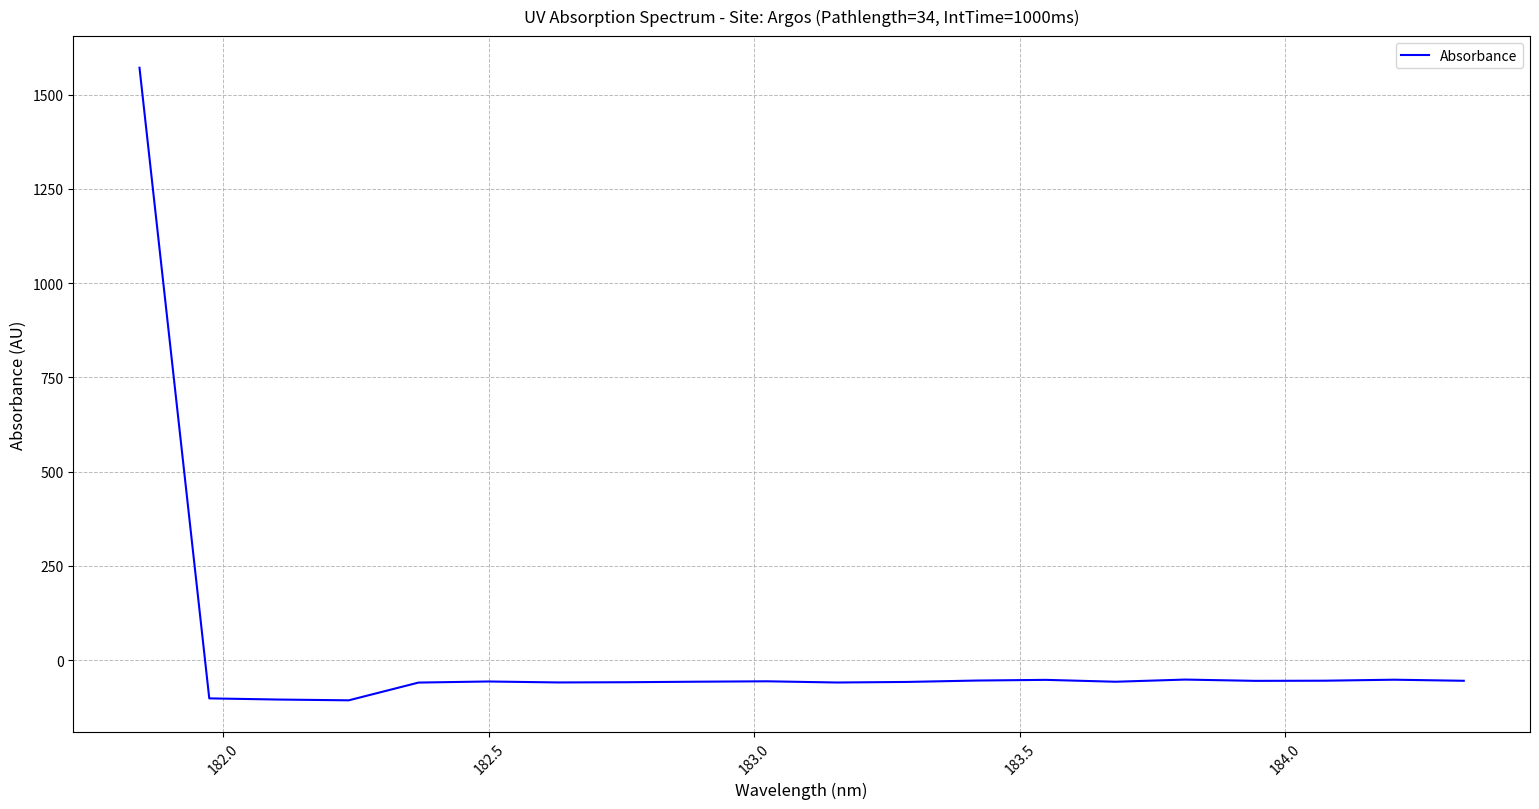

What is the difference between the maximum and minimum values?

1677.9